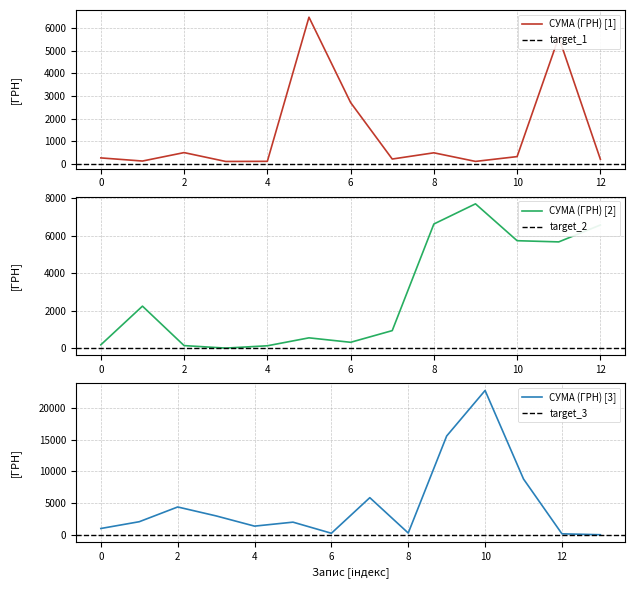

What is the maximum value for СУМА (ГРН) [1]?

6472.4